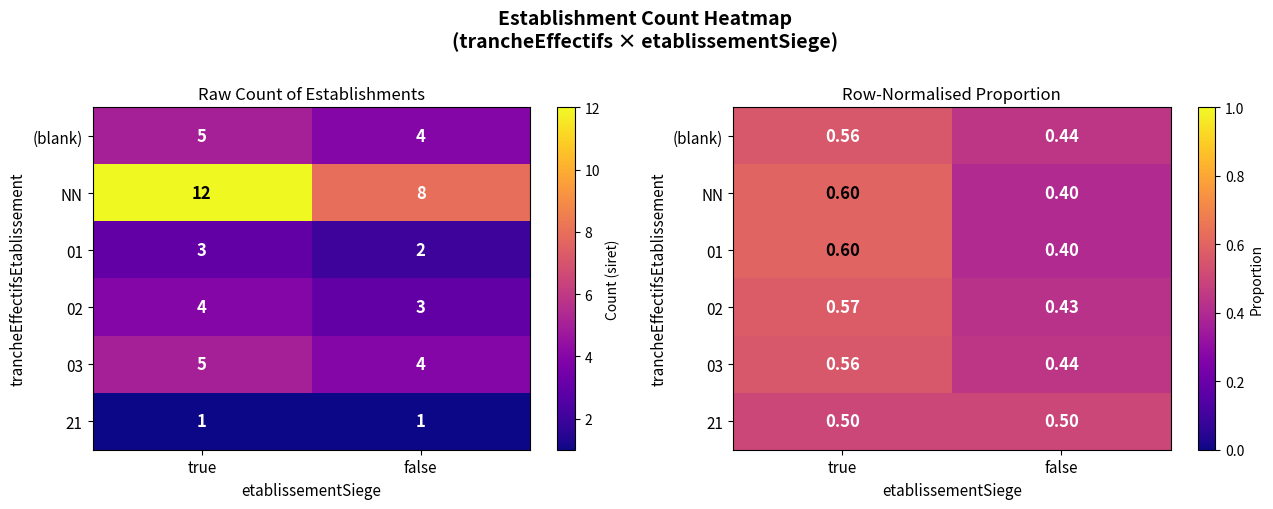

At how many categories does at least one series exceed 0?

2